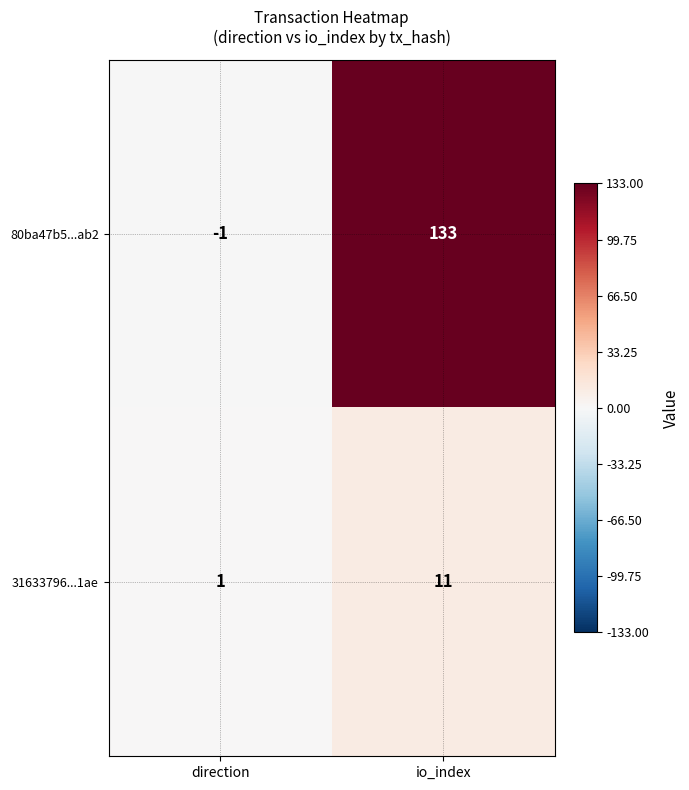

What is the sum of all 31633796...1ae values?

12